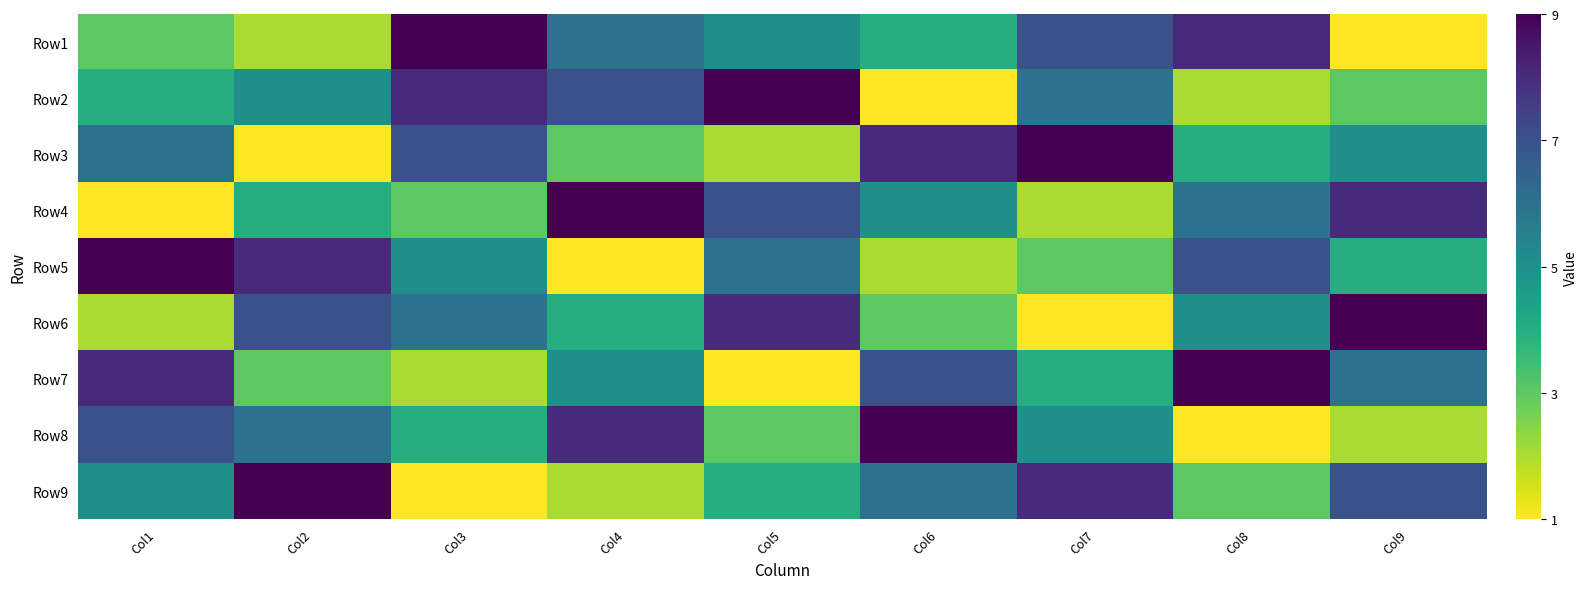

What is the total value across all series at Col8?

45